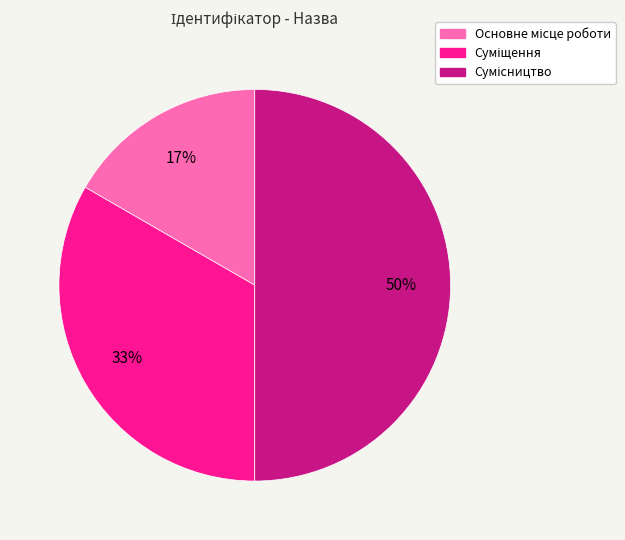

To the nearest percent, what is the average slice percentage?

33%